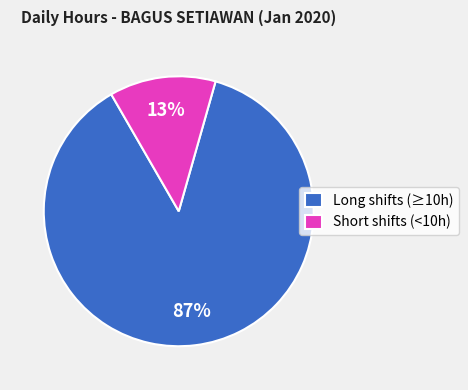

Do Long shifts (≥10h) and Short shifts (<10h) together represent more than half of the pie?

Yes